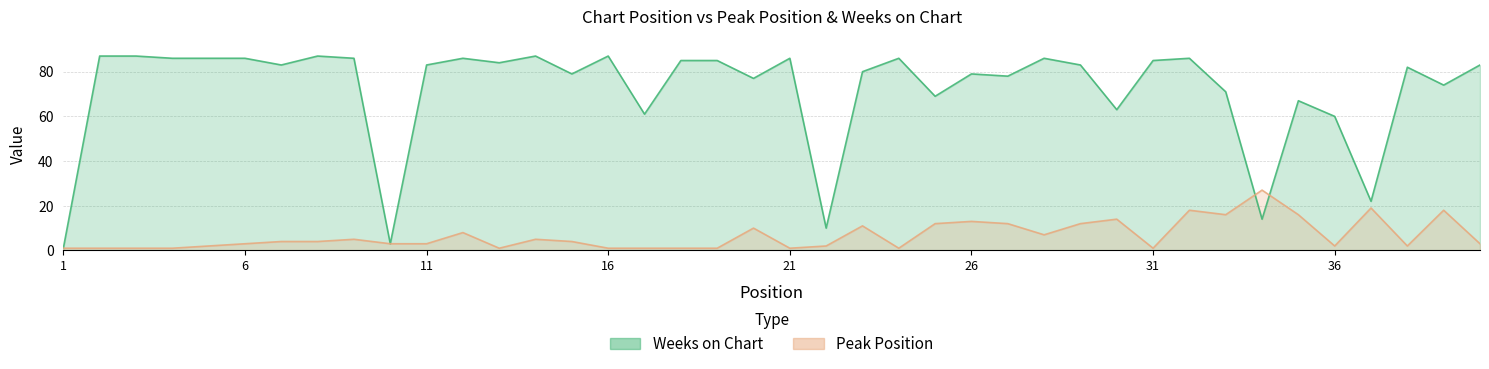

What are all the series names shown in the legend?

Weeks on Chart, Peak Position